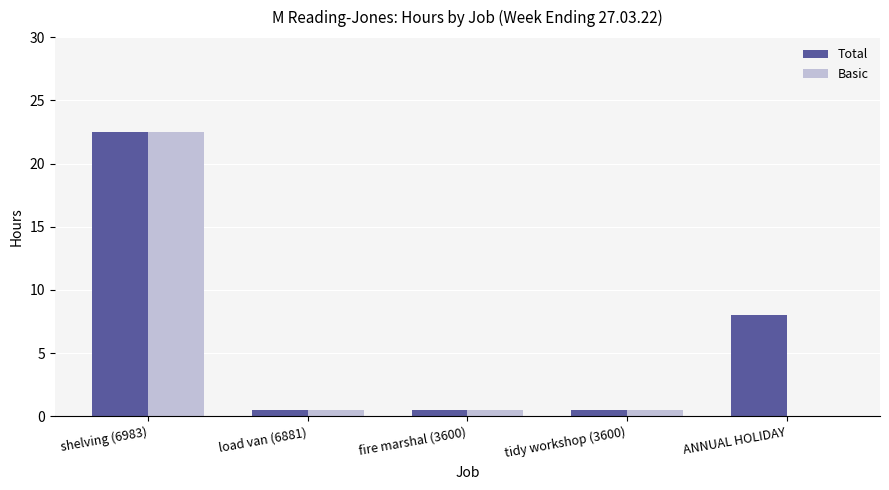

Reading right to left, extract all data points from this chart.

Total: 8.0	0.5	0.5	0.5	22.5
Basic: 0.0	0.5	0.5	0.5	22.5